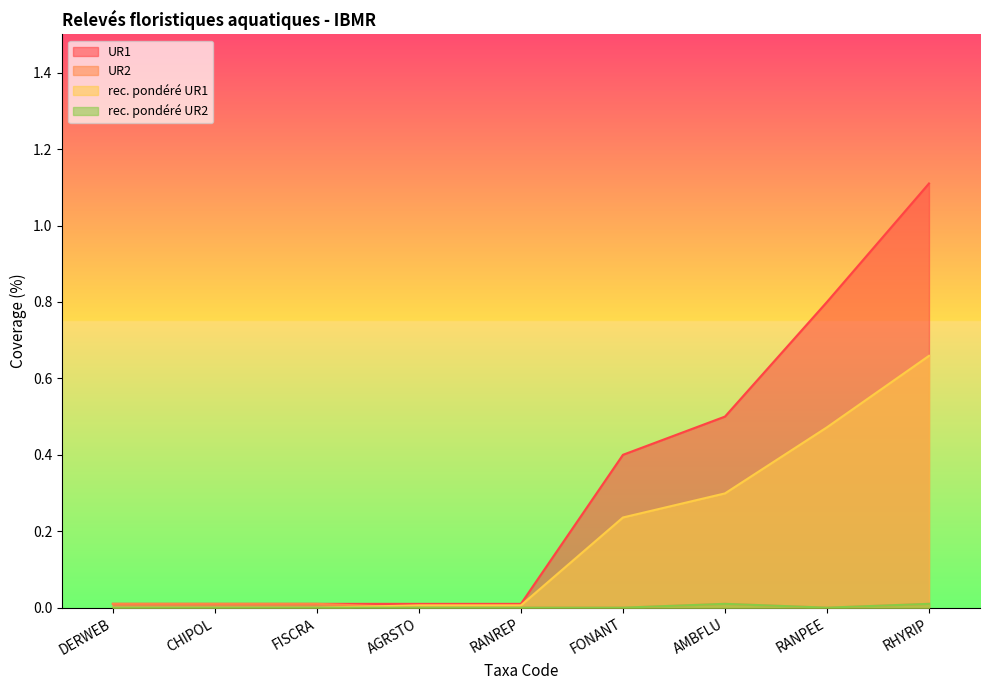

At how many categories does at least one series exceed 0?

9